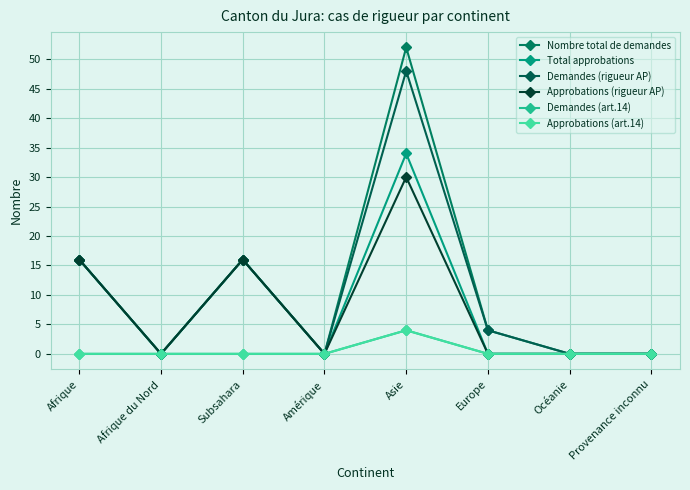

At which label does Demandes (art.14) reach its peak?

Asie